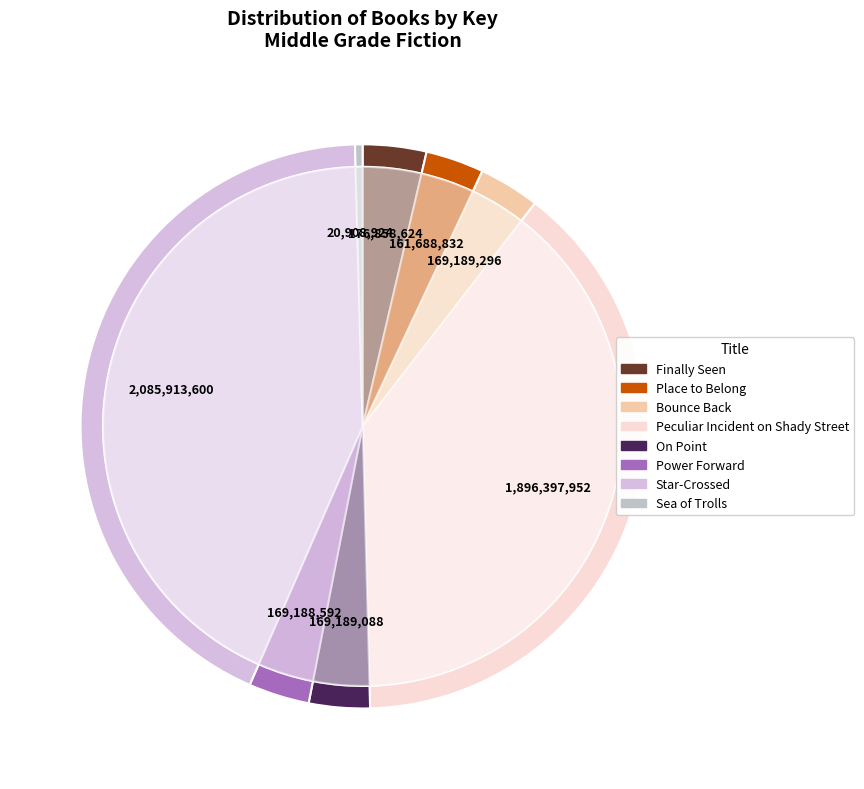

What is the largest slice in the pie chart?

Star-Crossed